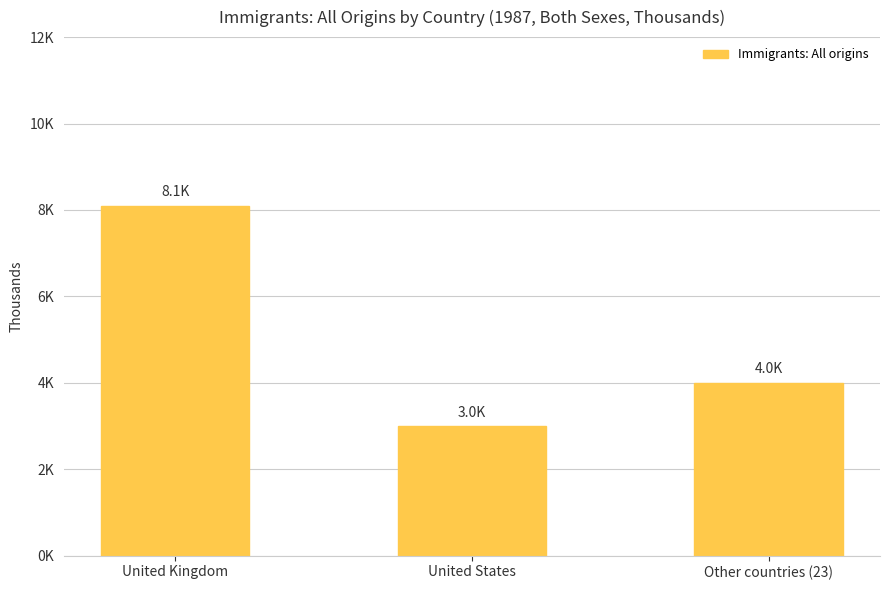

Does the chart contain any negative values?

No